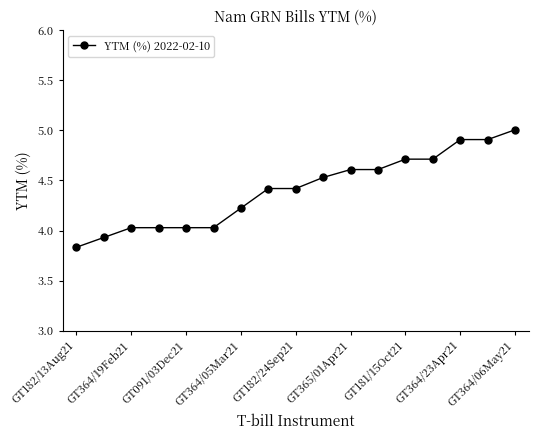

What is the maximum value shown in the chart?

5.0